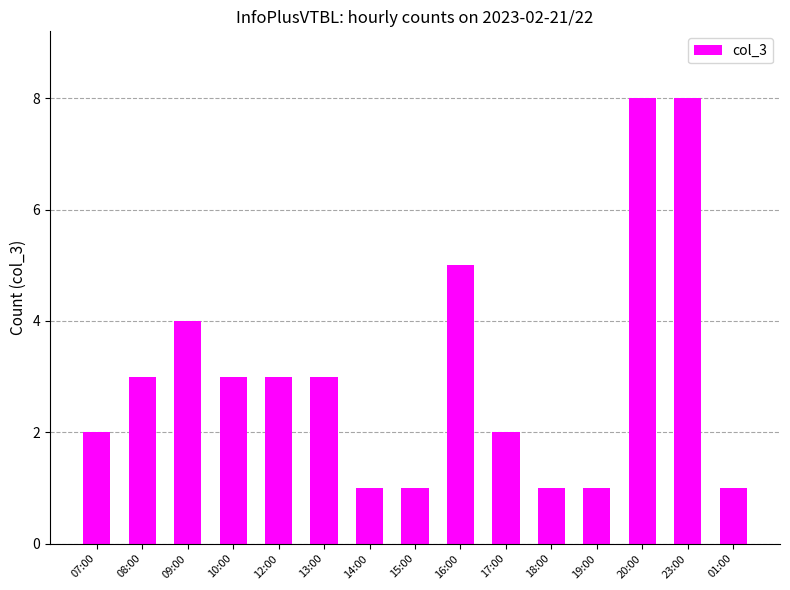

Does the chart contain any negative values?

No